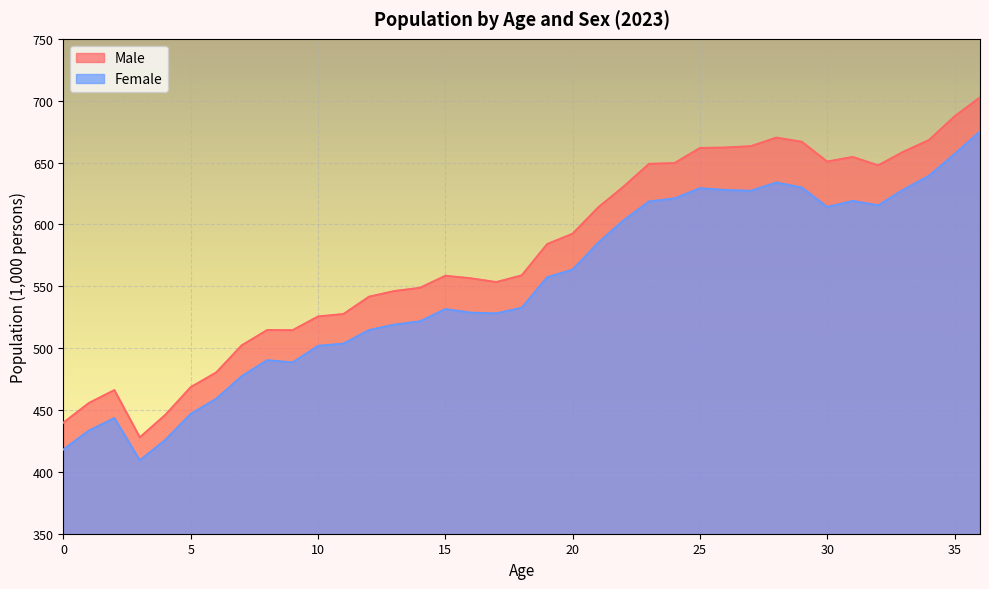

Rank the series by their average value, from highest to lowest.

Male, Female